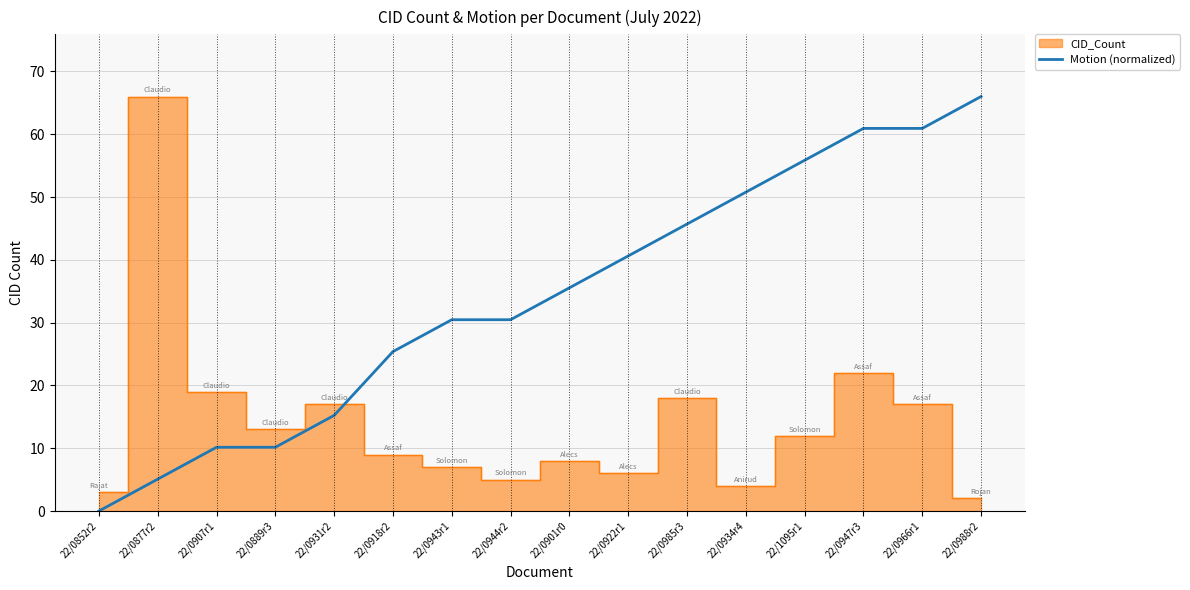

True or false: Motion (normalized) has a value of 15.2 at 22/0931r2.

True